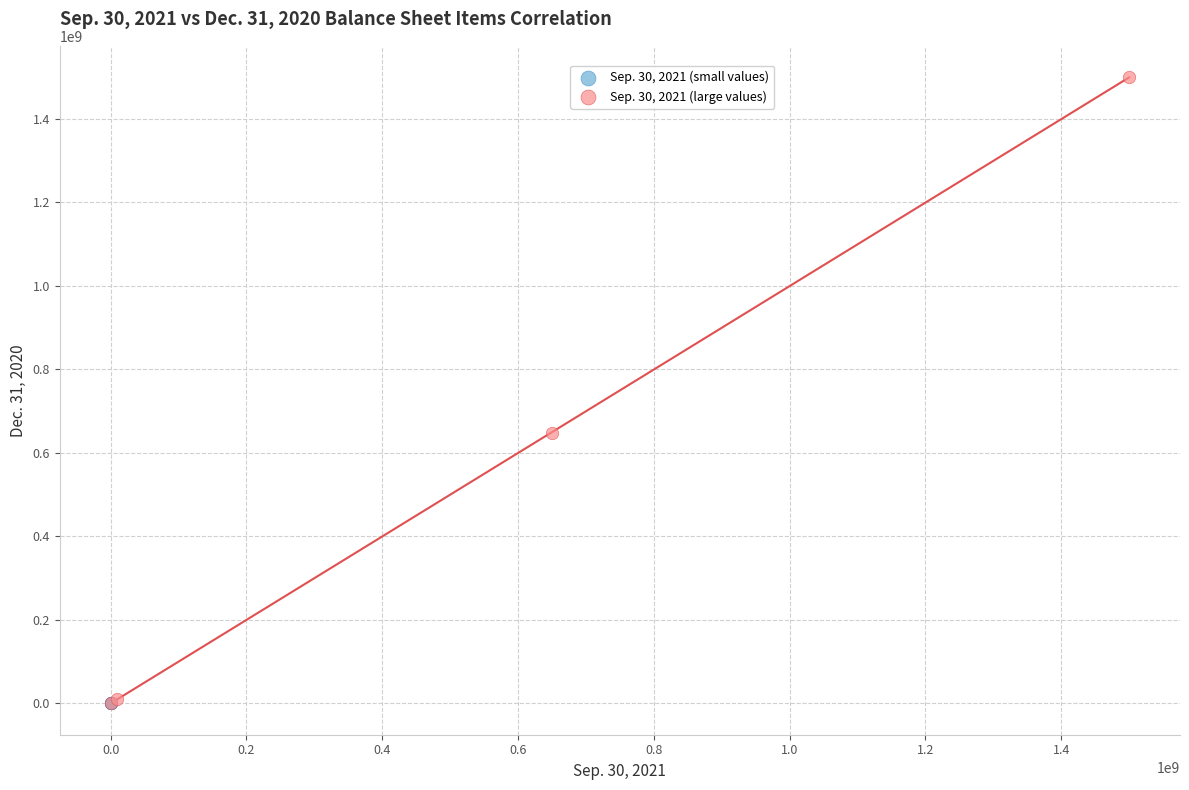

What are all the series names shown in the legend?

Sep. 30, 2021 (small values), Sep. 30, 2021 (large values)